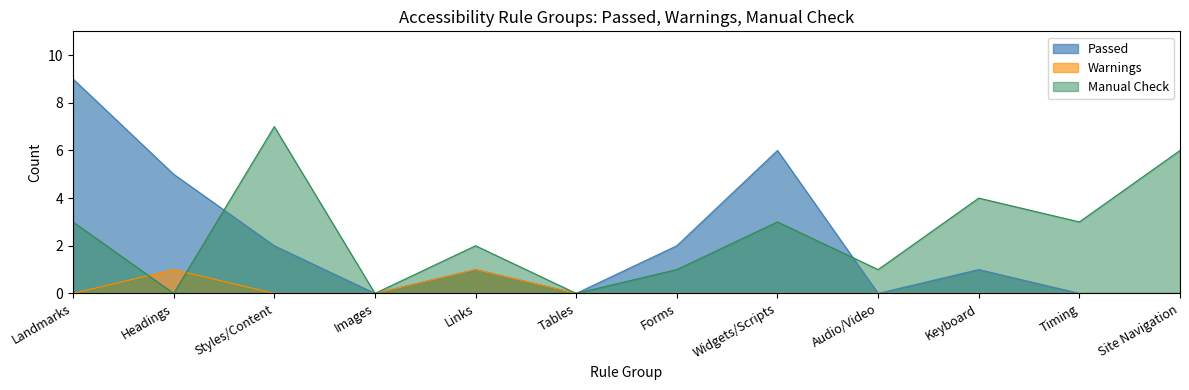

Does the chart have visible grid lines?

No